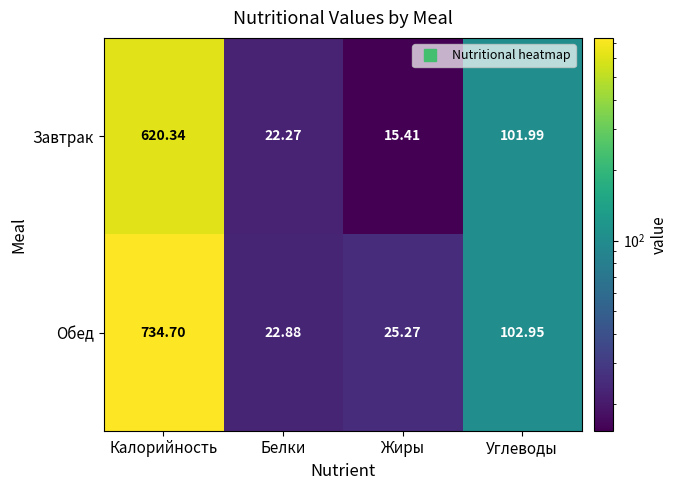

Which series has the largest range (max minus min)?

Обед